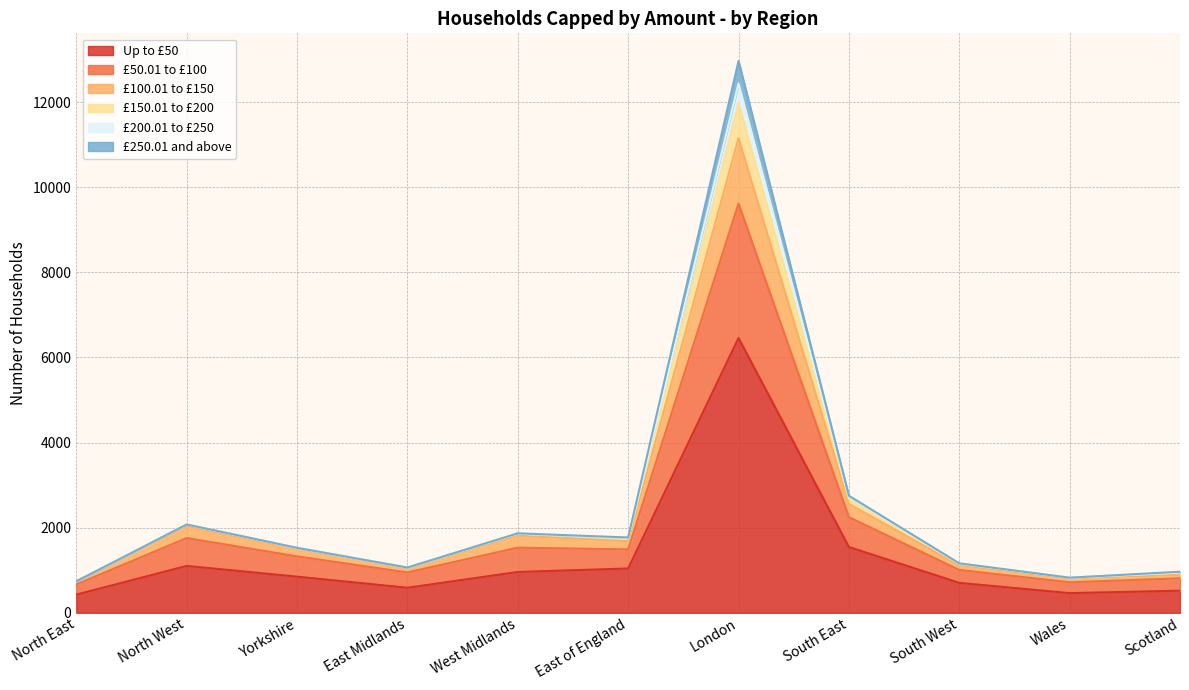

Is it true that Up to £50 equals 1248 at South West?

False